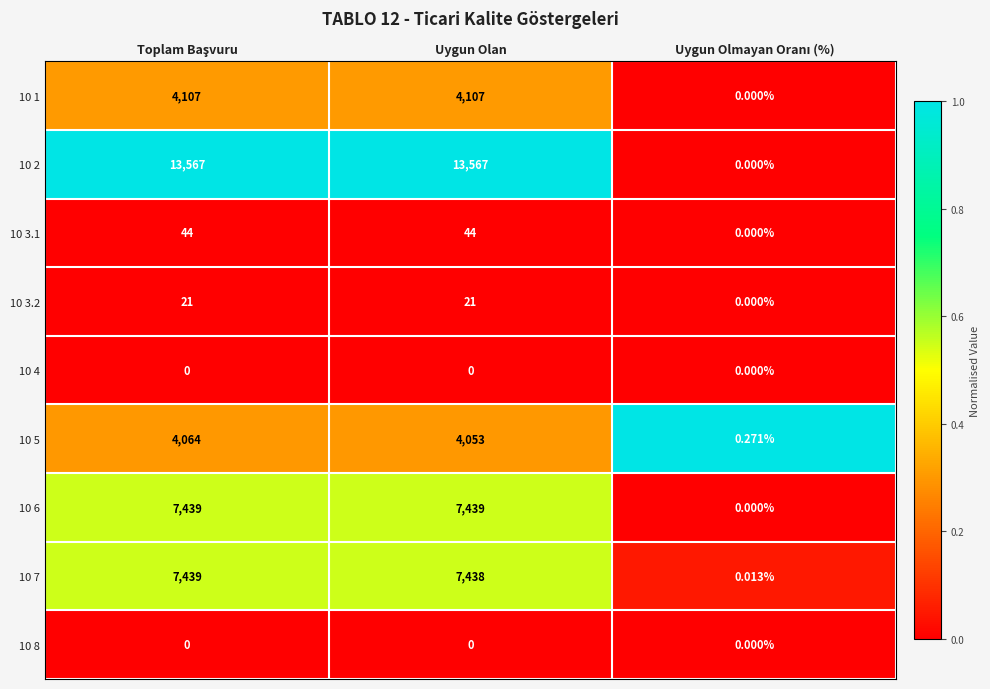

How many data points in 10 3.2 are less than 21?

1